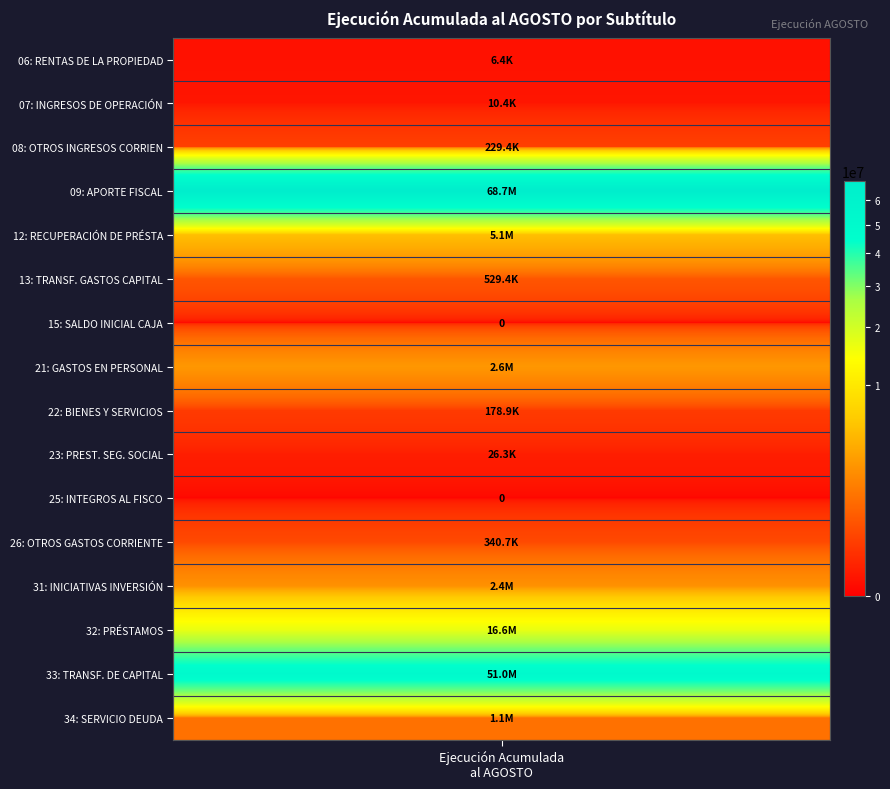

The value at 9 is 26348. True or false?

True